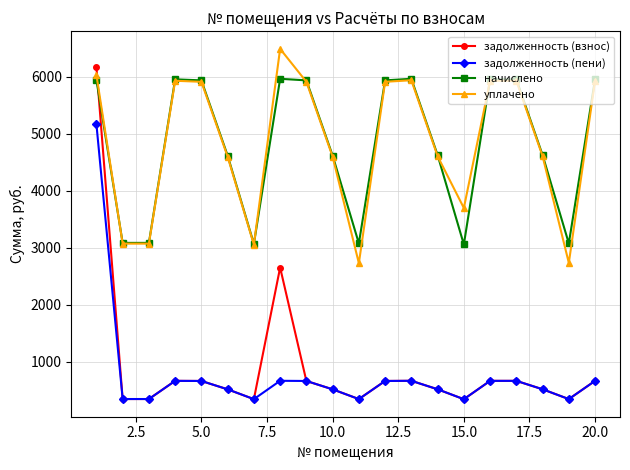

What is the value of the задолженность (взнос) point at the 5th from the left?

659.7